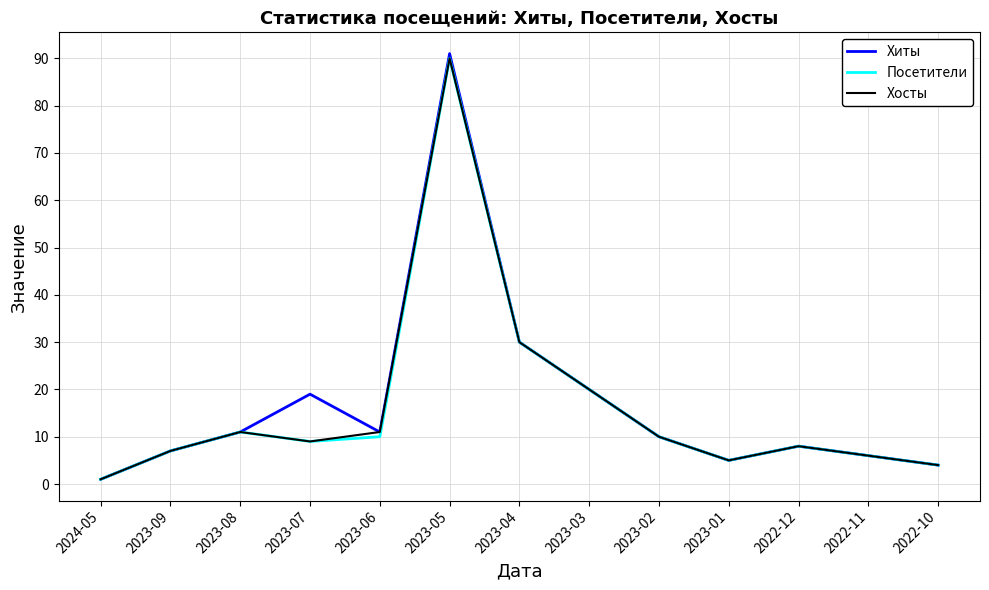

What are all the series names shown in the legend?

Хиты, Посетители, Хосты